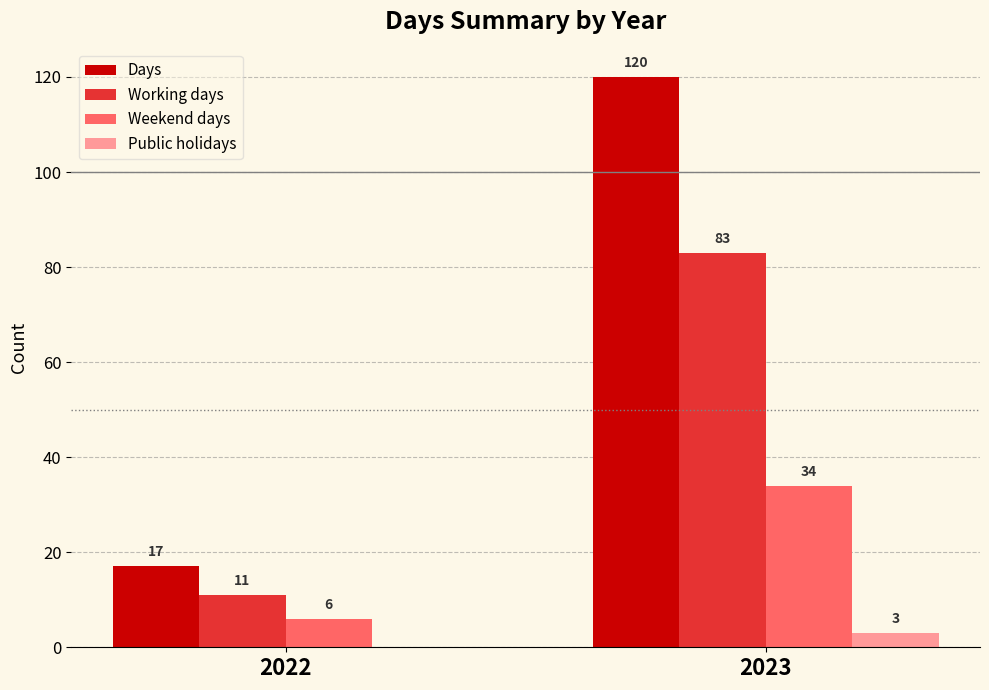

How many values in Public holidays are above zero?

1